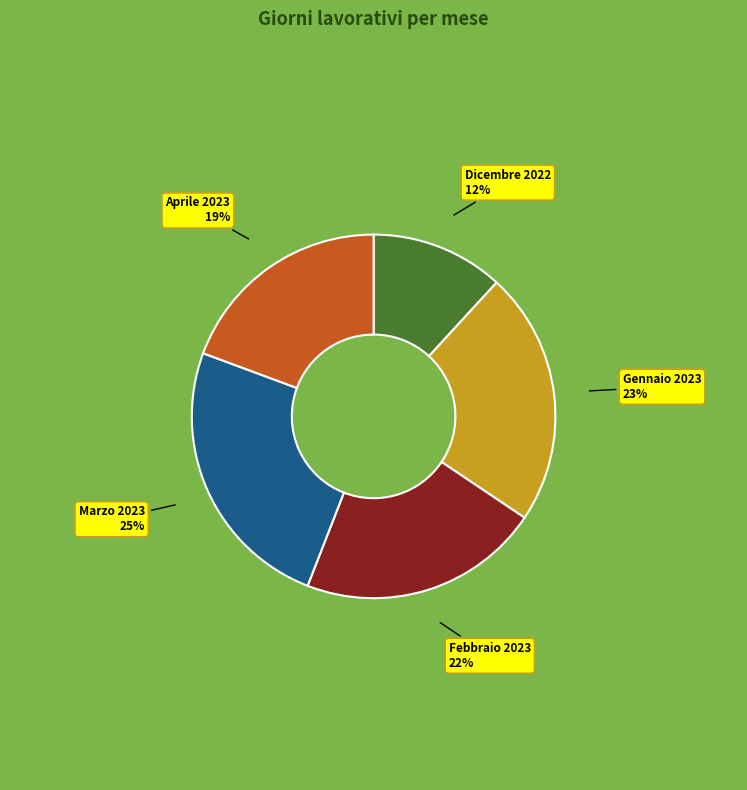

Is there a majority slice in this chart?

No